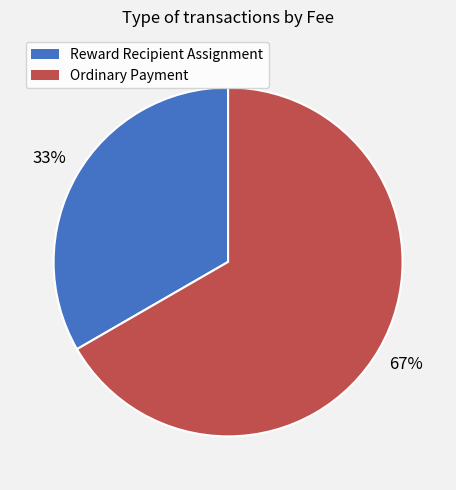

Does Reward Recipient Assignment account for over 50% of the chart?

No